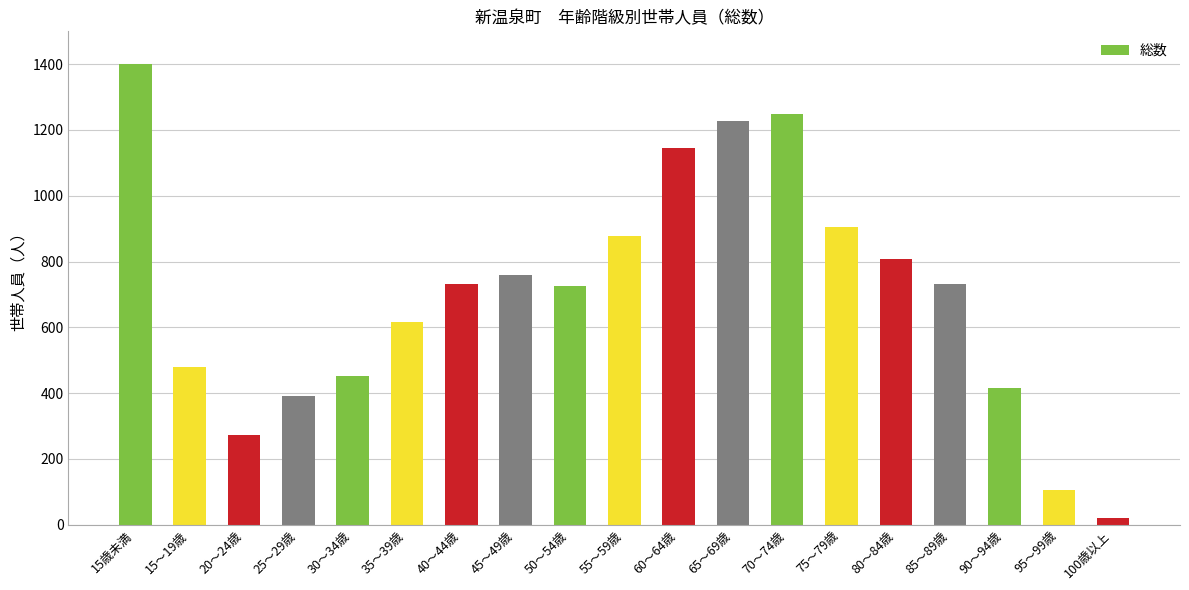

Between 45～49歳 and 70～74歳, which is larger?

70～74歳